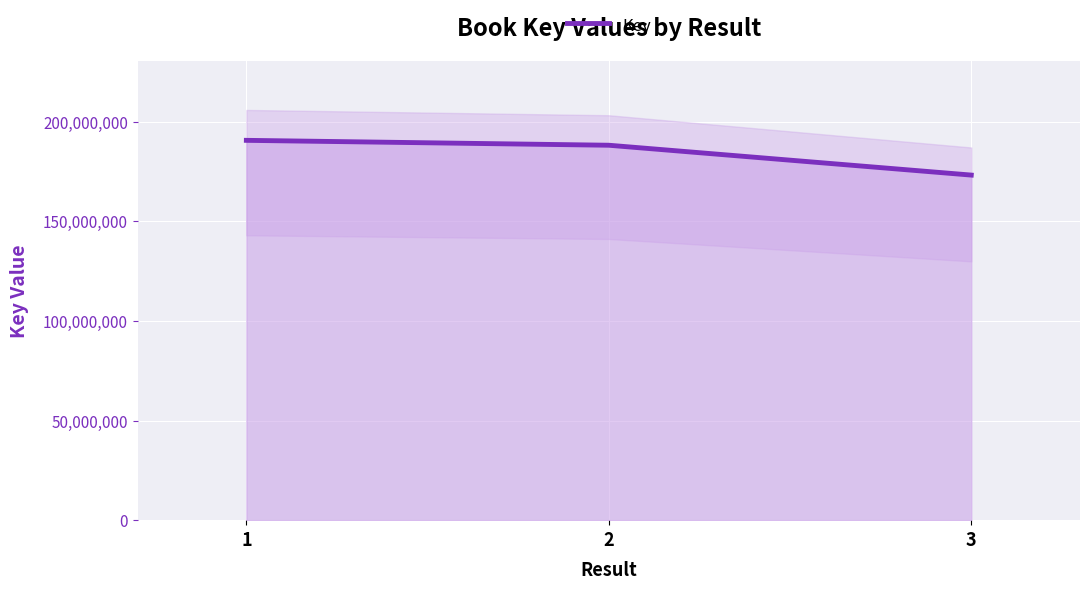

What is the approximate value at 1?

190617283